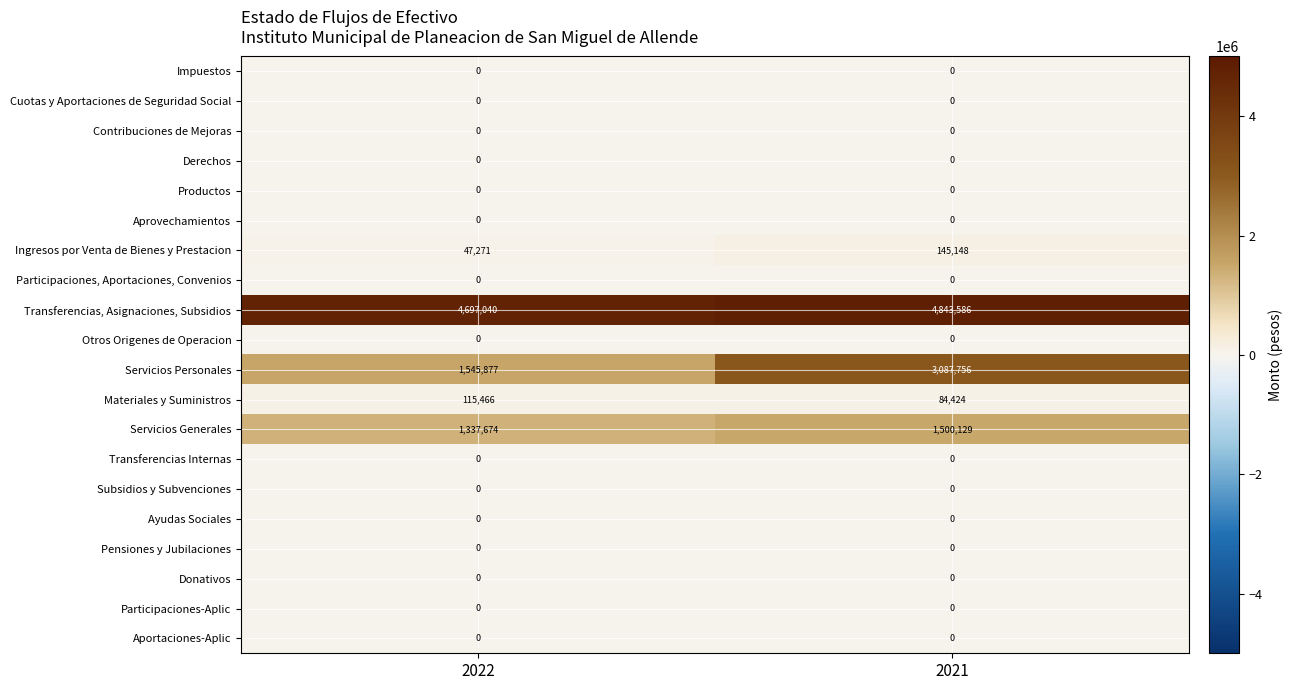

What is the sum of the Ingresos por Venta de Bienes y Prestacion values at 2021 and 2022?

192419